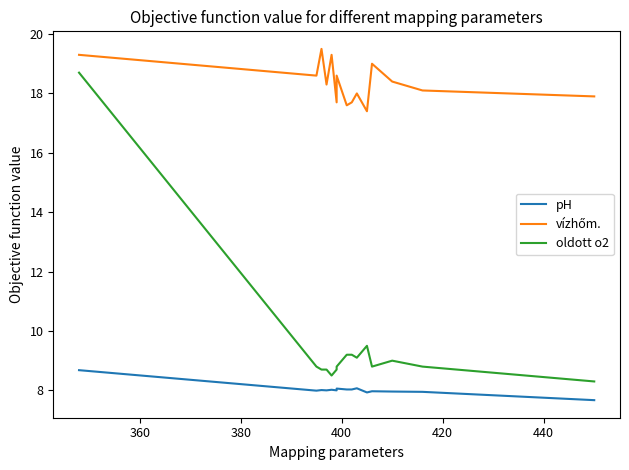

What is the maximum value shown in the chart?

19.5